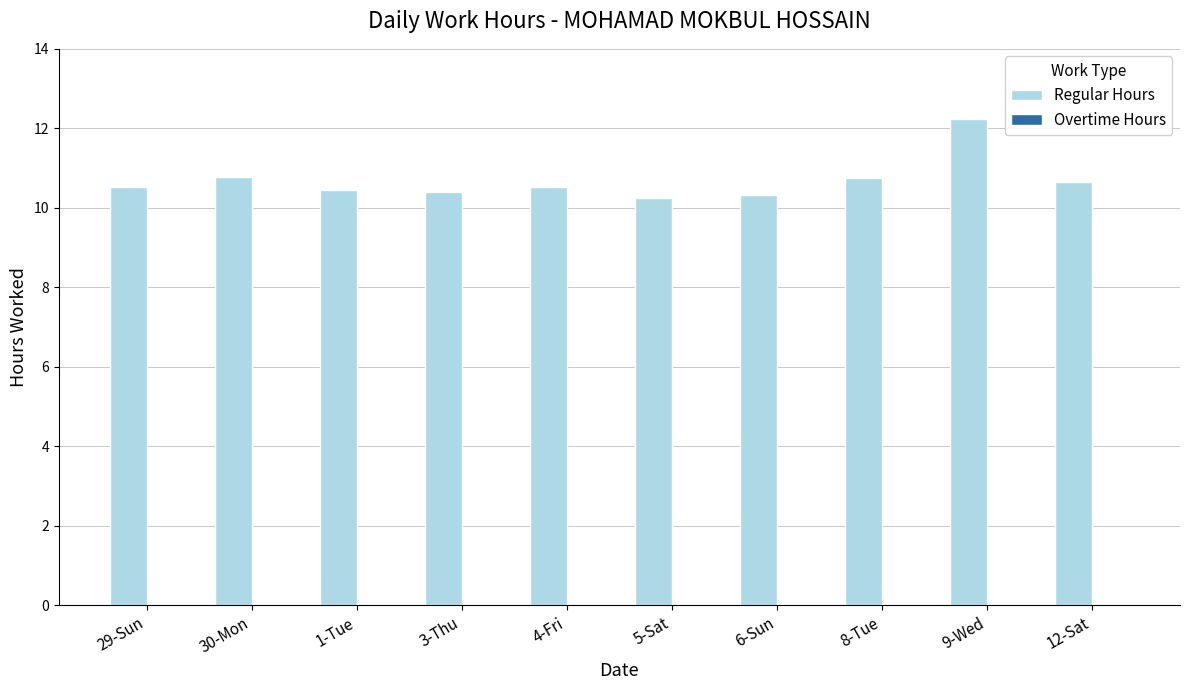

Is it true that the value at 3-Thu is 5.0?

False